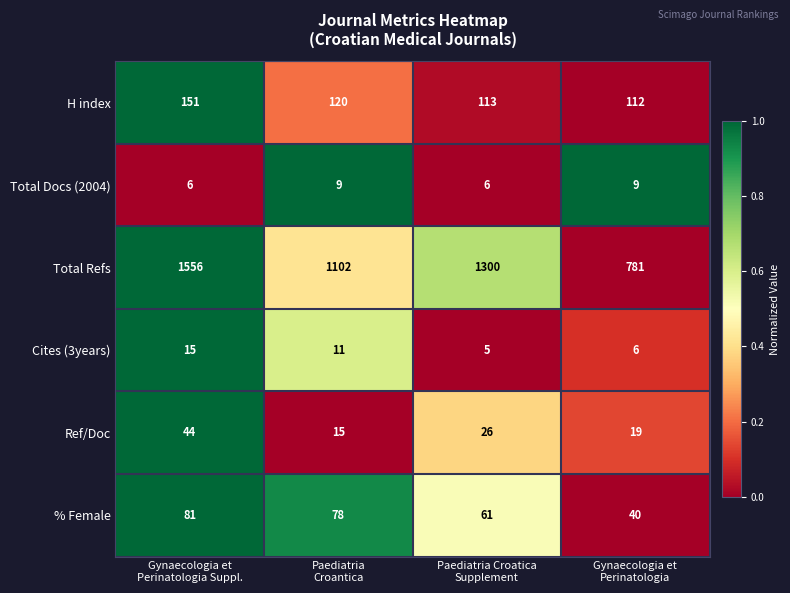

What is the difference between the maximum and minimum values in the H index series?

39